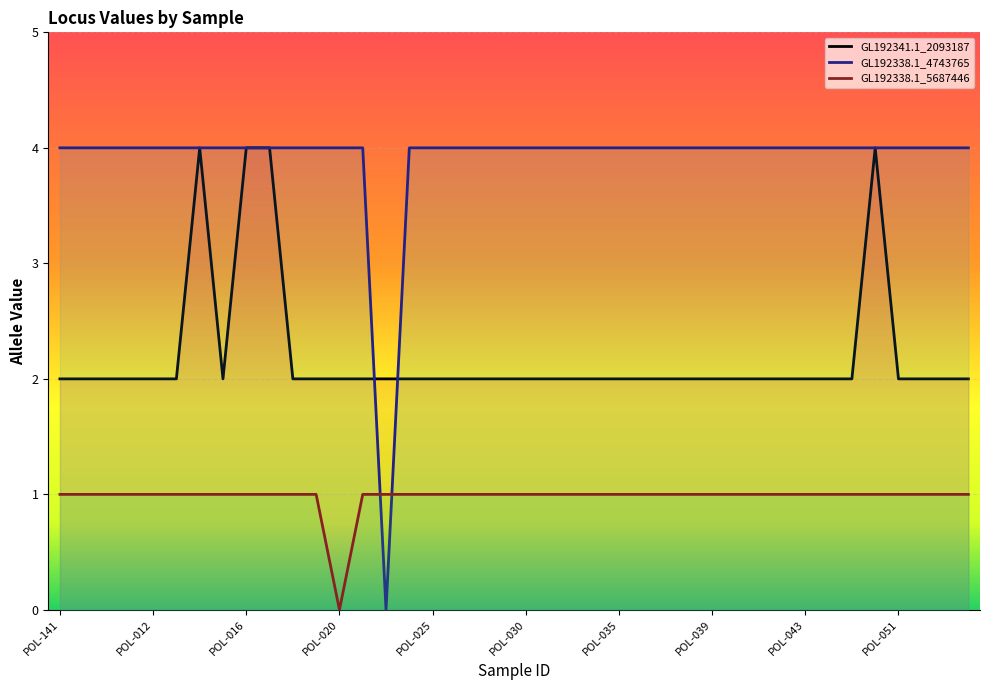

What is the difference between the highest and lowest values at POL-012?

3